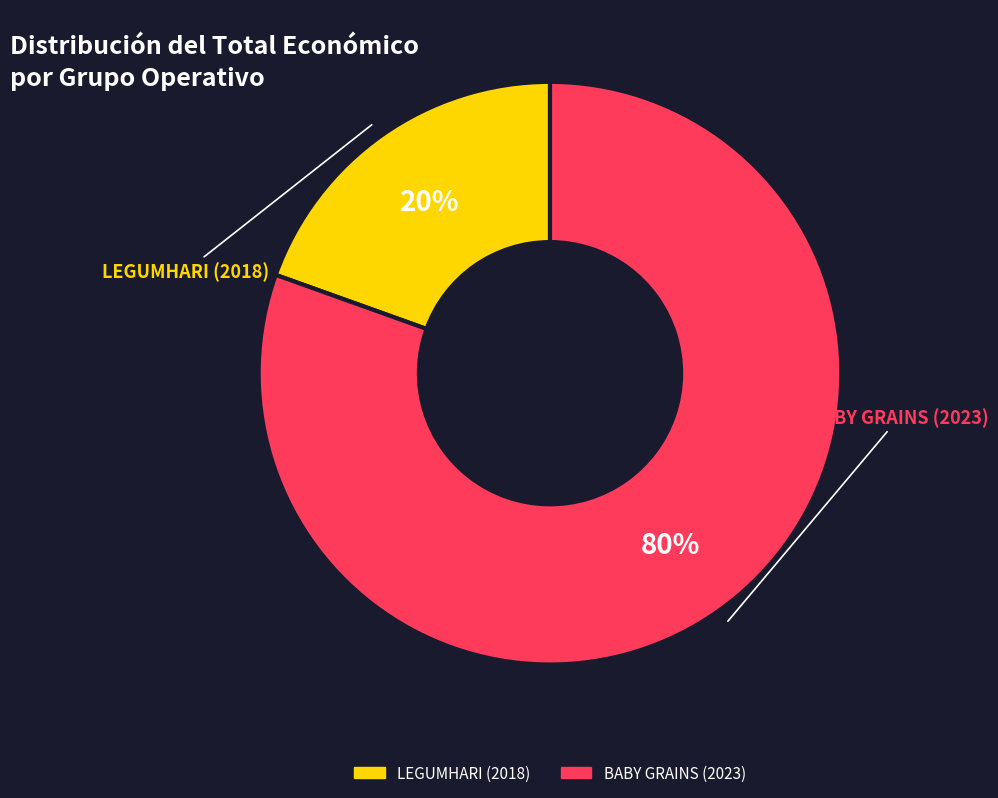

Is there a majority slice in this chart?

Yes